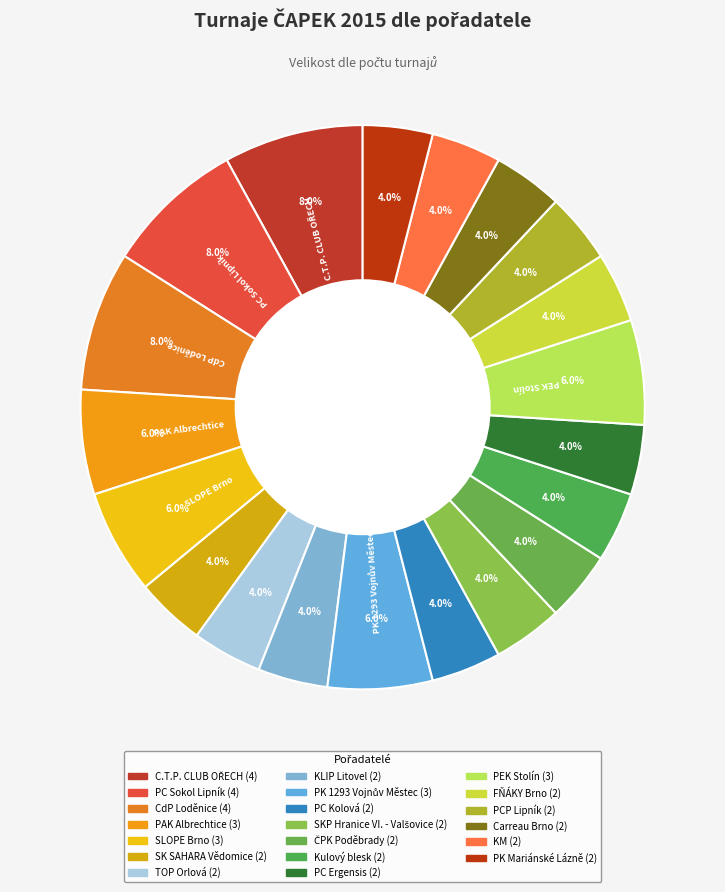

Which slice is the largest?

C.T.P. CLUB OŘECH